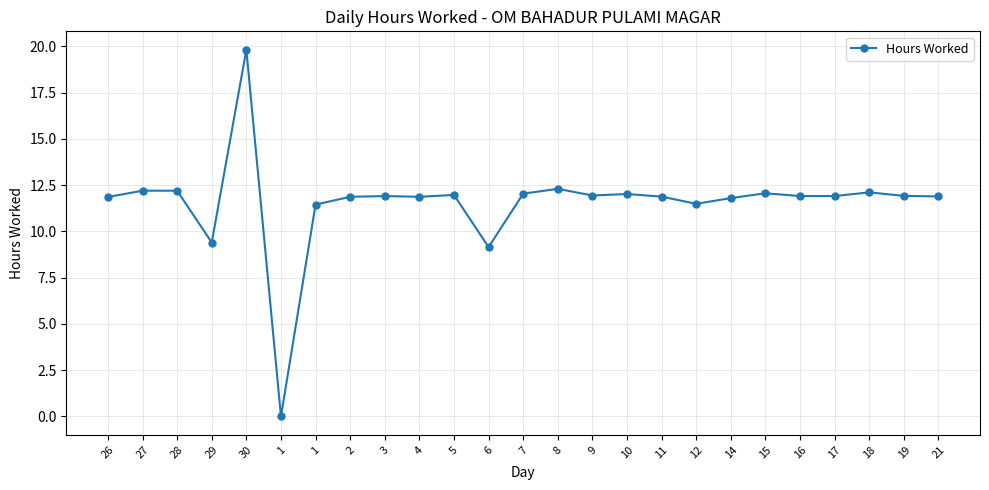

Reading left to right, extract all data points from this chart.

11.9	12.2	12.2	9.4	19.8	0.0	11.4	11.9	11.9	11.9	12.0	9.2	12.0	12.3	11.9	12.0	11.9	11.5	11.8	12.1	11.9	11.9	12.1	11.9	11.9